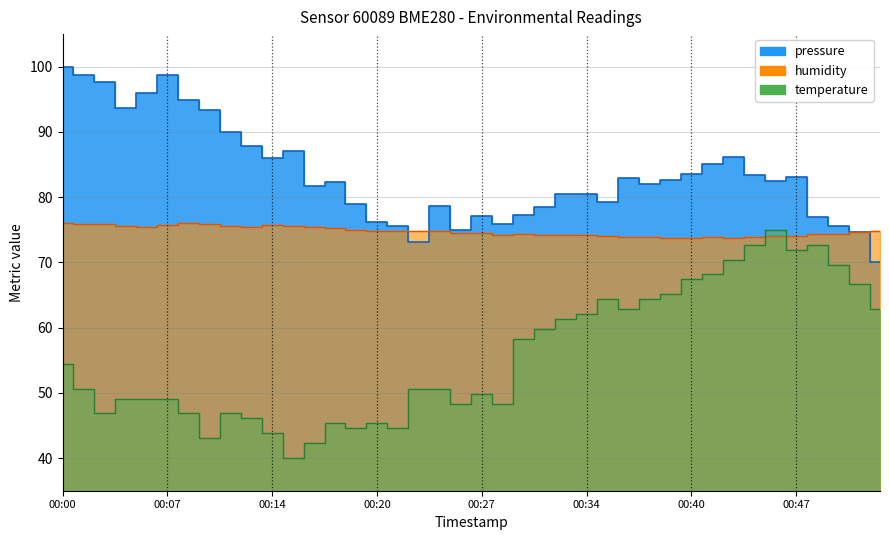

What is the maximum value shown in the chart?

100.0